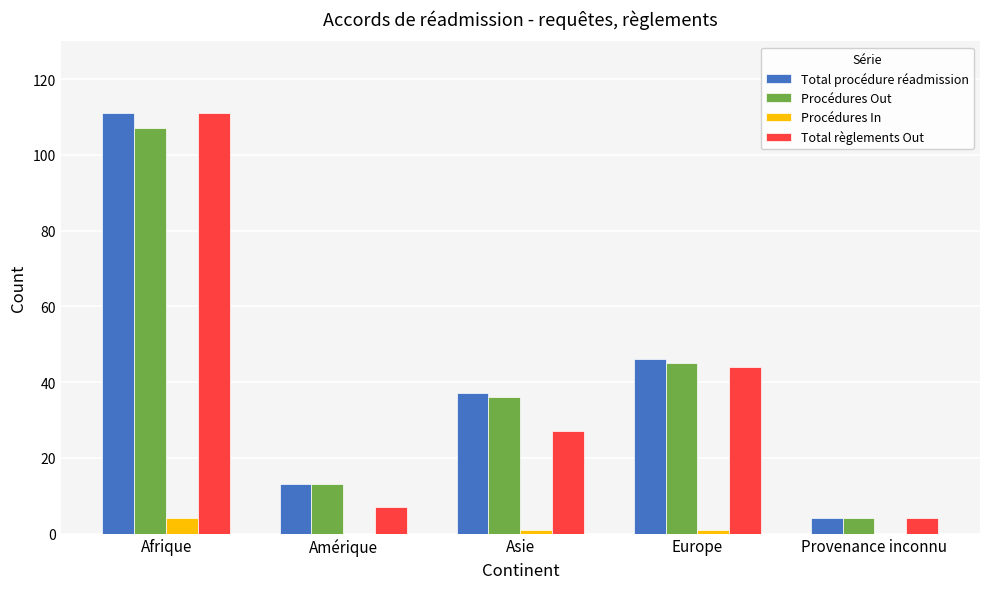

What are all the series names shown in the legend?

Total procédure réadmission, Procédures Out, Procédures In, Total règlements Out